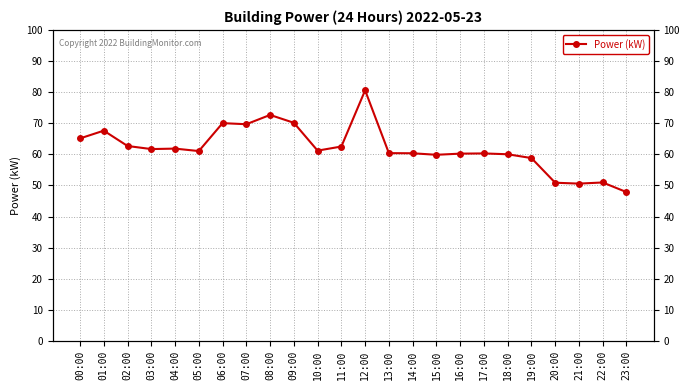

Which label corresponds to the smallest value in the chart?

23:00